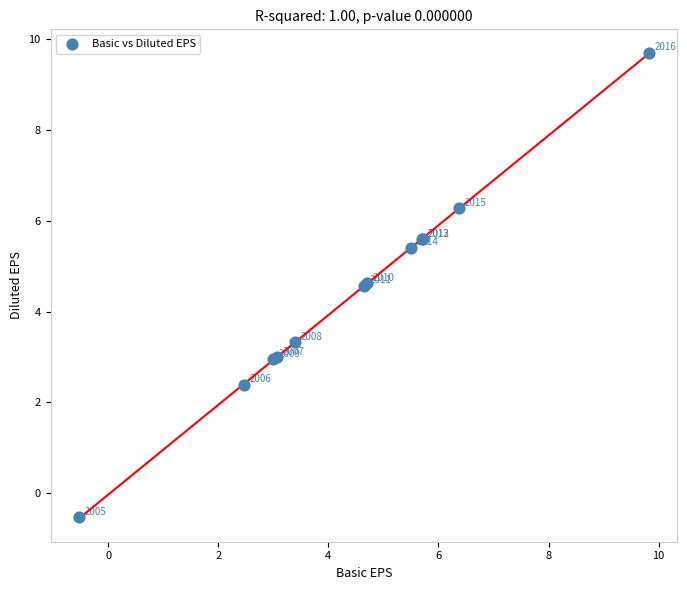

What Y value in the scatter plot is closest to 4?

4.6